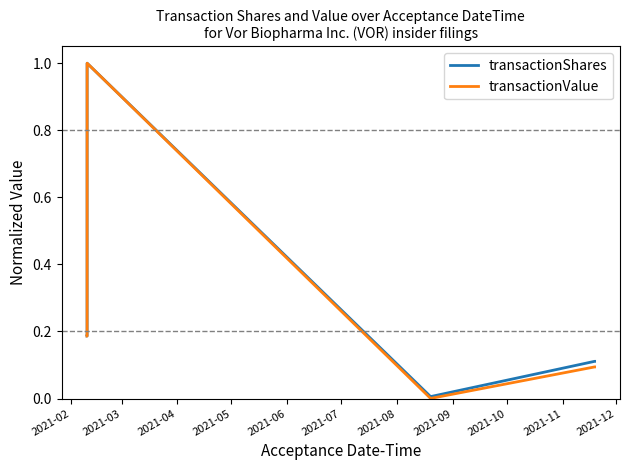

What is the highest value of the transactionShares series?

1.0